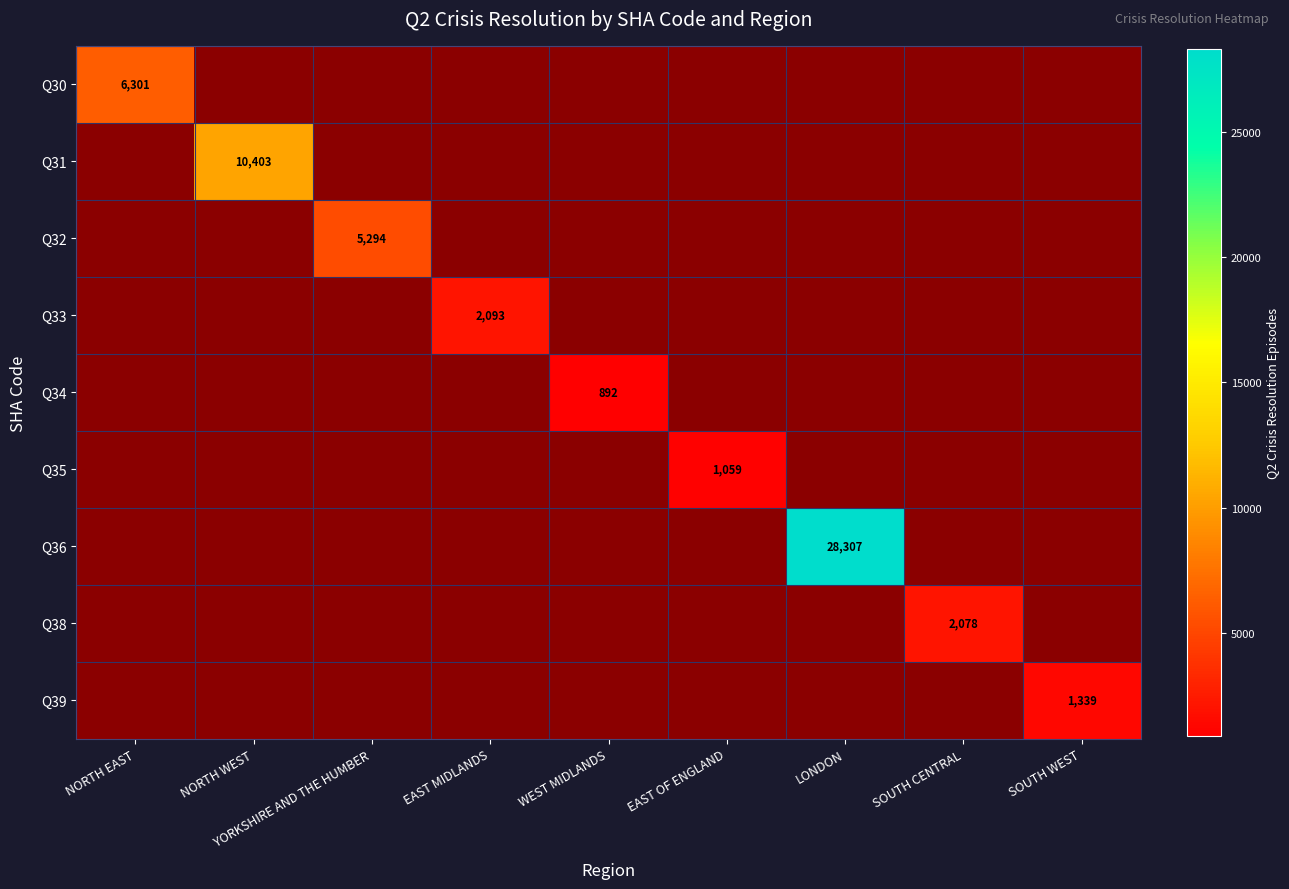

Is it true that Q34 equals 1361 at WEST MIDLANDS?

False